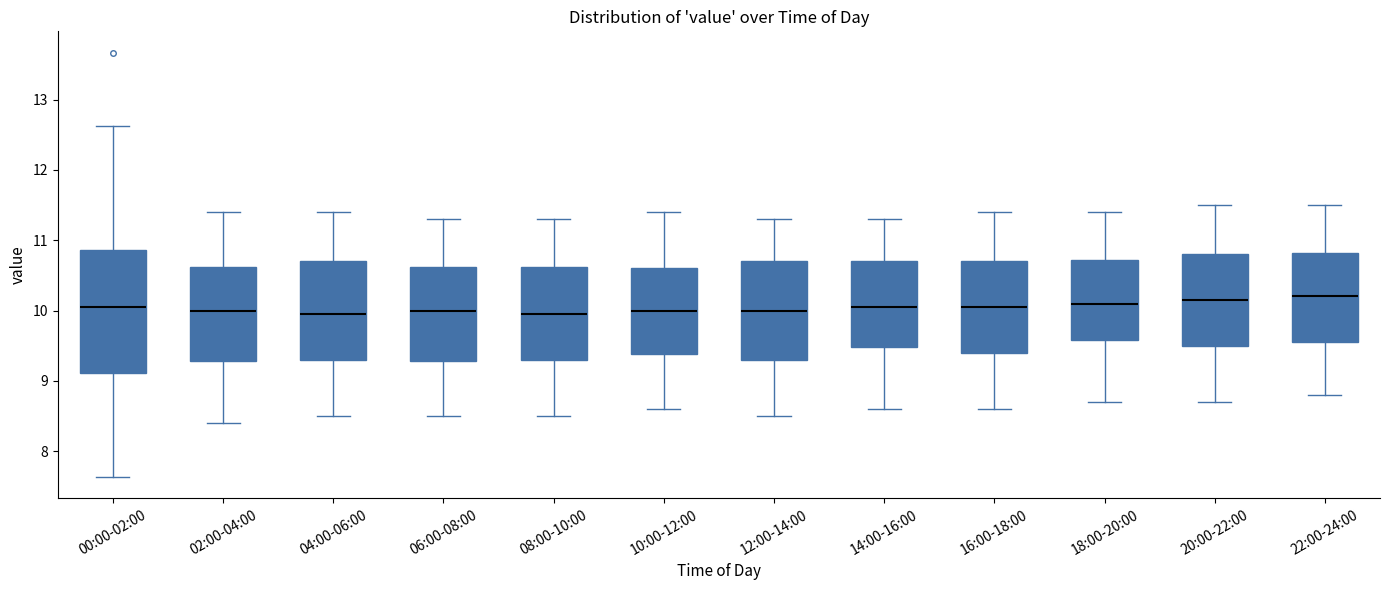

Reading left to right, transcribe this box plot: for each box, give where its median line is, the range the box spans, and where its two whiskers end, as read against the y-axis. The values are not printed on the chart, so give them approximately, as read against the axis.

00:00-02:00: median 10.1, box 9.1 to 10.9, whiskers 7.6 to 12.6
02:00-04:00: median 10.0, box 9.3 to 10.6, whiskers 8.4 to 11.4
04:00-06:00: median 10.0, box 9.3 to 10.7, whiskers 8.5 to 11.4
06:00-08:00: median 10.0, box 9.3 to 10.6, whiskers 8.5 to 11.3
08:00-10:00: median 10.0, box 9.3 to 10.6, whiskers 8.5 to 11.3
10:00-12:00: median 10.0, box 9.4 to 10.6, whiskers 8.6 to 11.4
12:00-14:00: median 10.0, box 9.3 to 10.7, whiskers 8.5 to 11.3
14:00-16:00: median 10.1, box 9.5 to 10.7, whiskers 8.6 to 11.3
16:00-18:00: median 10.1, box 9.4 to 10.7, whiskers 8.6 to 11.4
18:00-20:00: median 10.1, box 9.6 to 10.7, whiskers 8.7 to 11.4
20:00-22:00: median 10.2, box 9.5 to 10.8, whiskers 8.7 to 11.5
22:00-24:00: median 10.2, box 9.6 to 10.8, whiskers 8.8 to 11.5